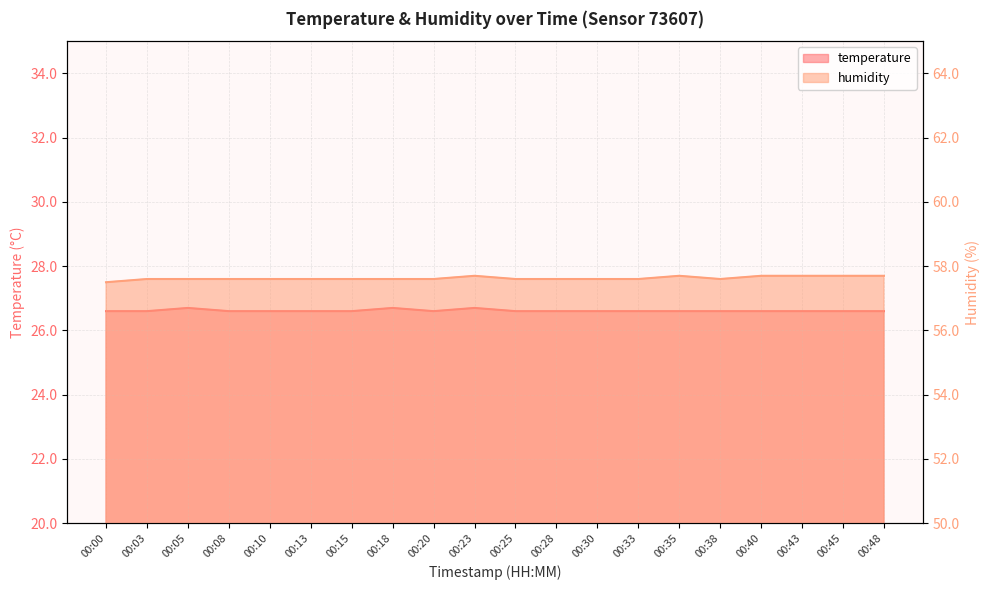

Reading left to right, what are all the values shown in this chart?

temperature: 00:00=26.6	00:03=26.6	00:05=26.7	00:08=26.6	00:10=26.6	00:13=26.6	00:15=26.6	00:18=26.7	00:20=26.6	00:23=26.7	00:25=26.6	00:28=26.6	00:30=26.6	00:33=26.6	00:35=26.6	00:38=26.6	00:40=26.6	00:43=26.6	00:45=26.6	00:48=26.6
humidity: 00:00=57.5	00:03=57.6	00:05=57.6	00:08=57.6	00:10=57.6	00:13=57.6	00:15=57.6	00:18=57.6	00:20=57.6	00:23=57.7	00:25=57.6	00:28=57.6	00:30=57.6	00:33=57.6	00:35=57.7	00:38=57.6	00:40=57.7	00:43=57.7	00:45=57.7	00:48=57.7